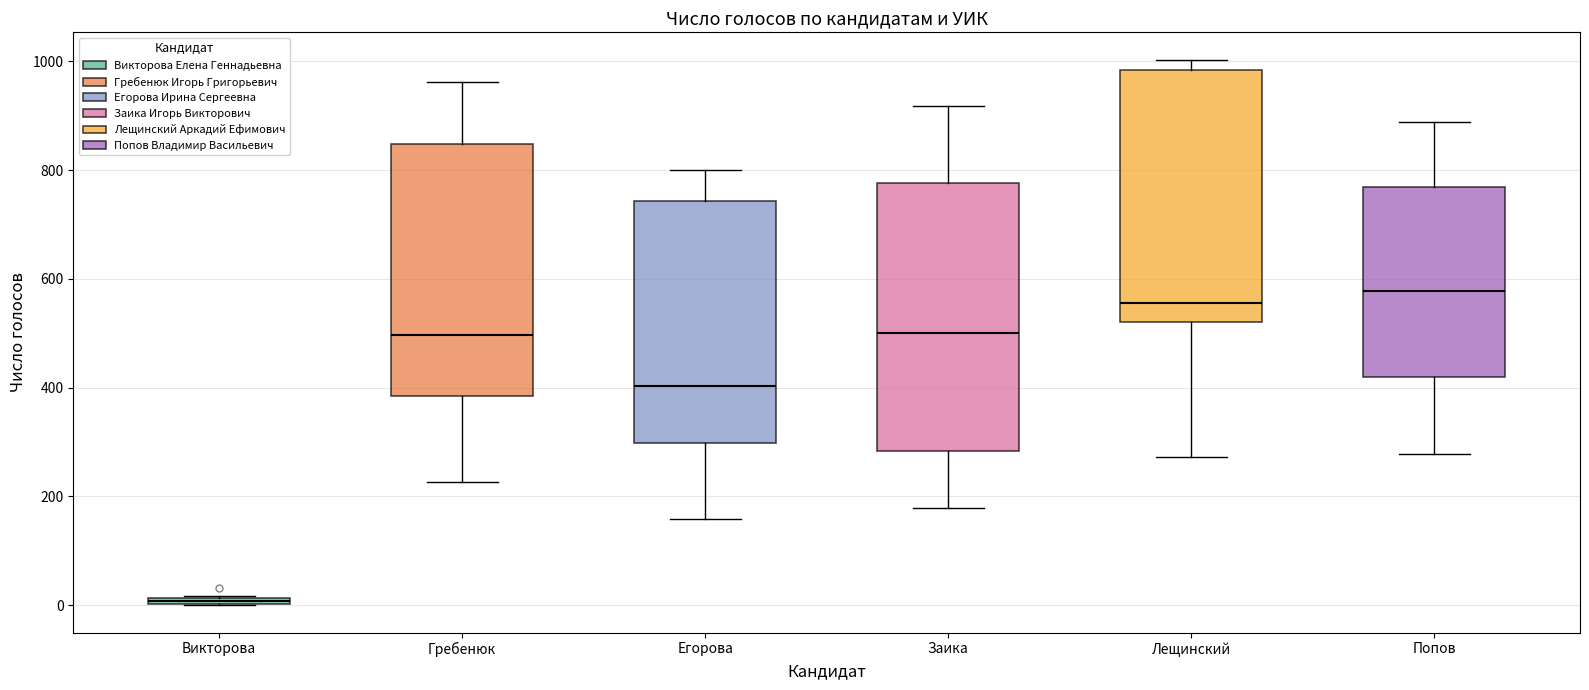

Comparing the boxes themselves (not the whiskers), which one is the tallest?

Заика